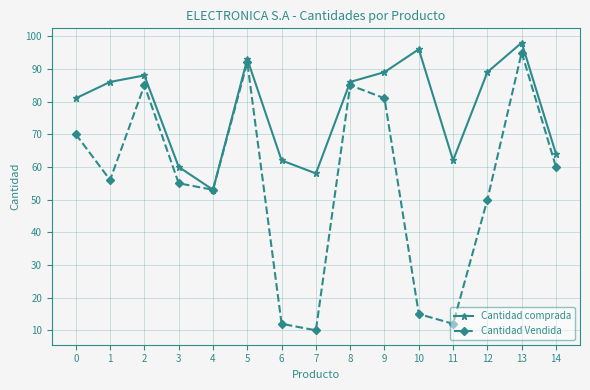

The Cantidad comprada series shows 89 at 12. True or false?

True